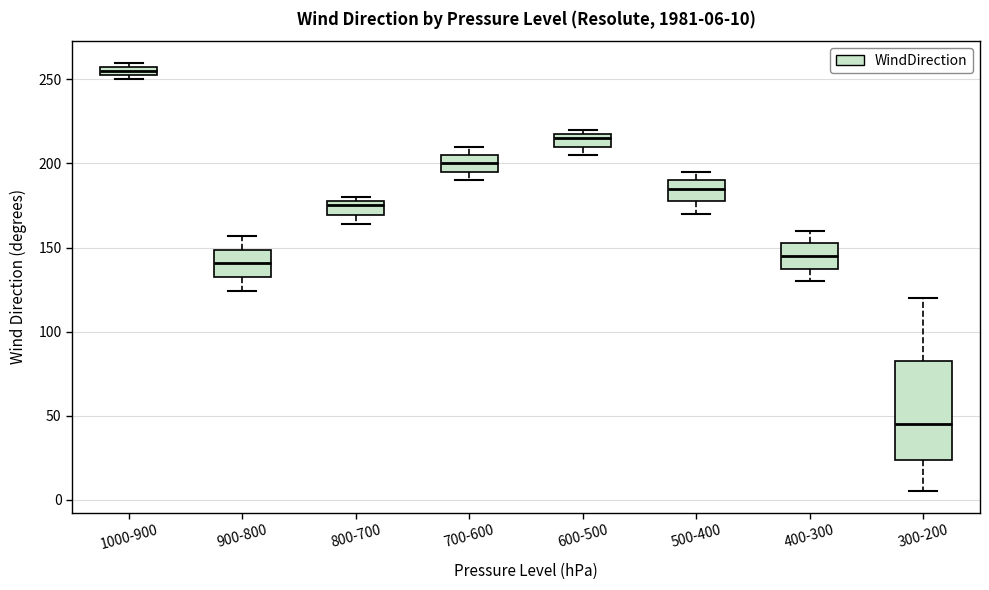

Which box has the highest median line?

1000-900